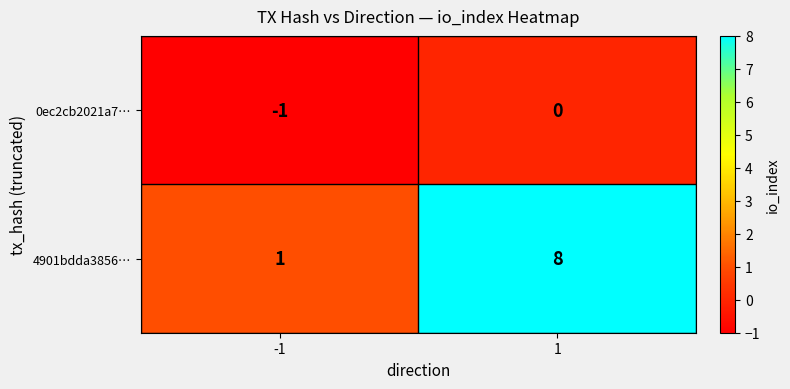

Is it true that 0ec2cb2021a7… equals 0 at 1?

True